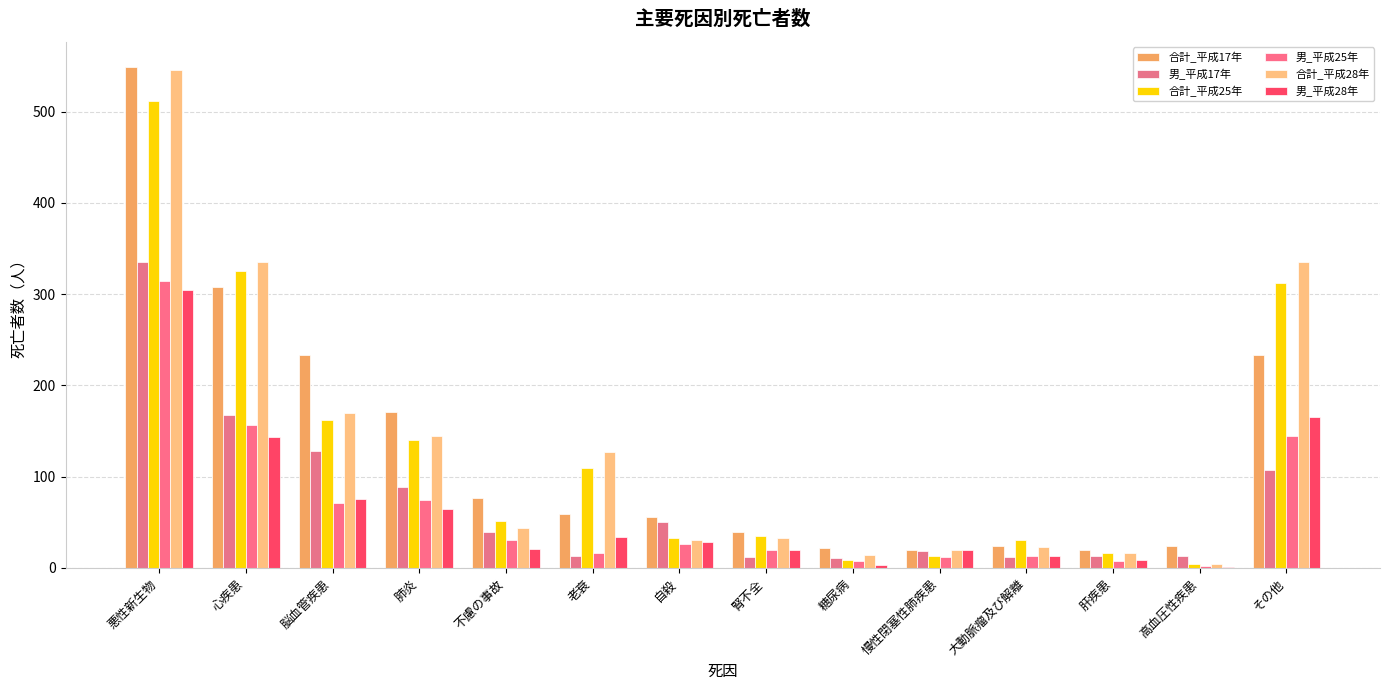

Are the bars grouped side by side (vs. stacked)?

Yes